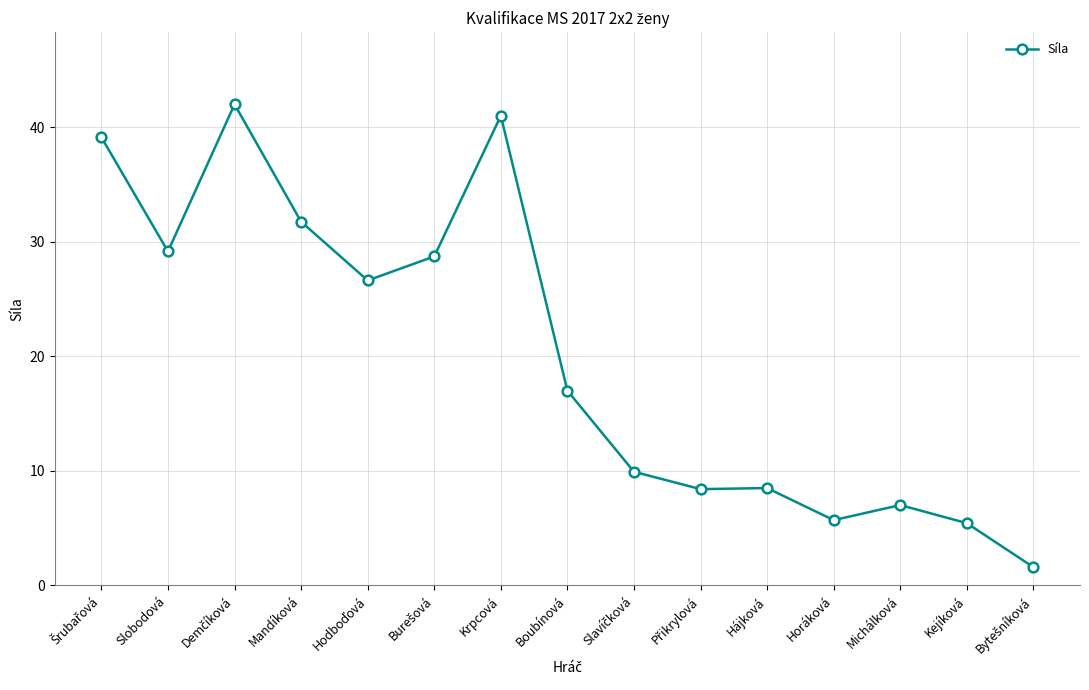

What is the minimum value shown in the chart?

1.6